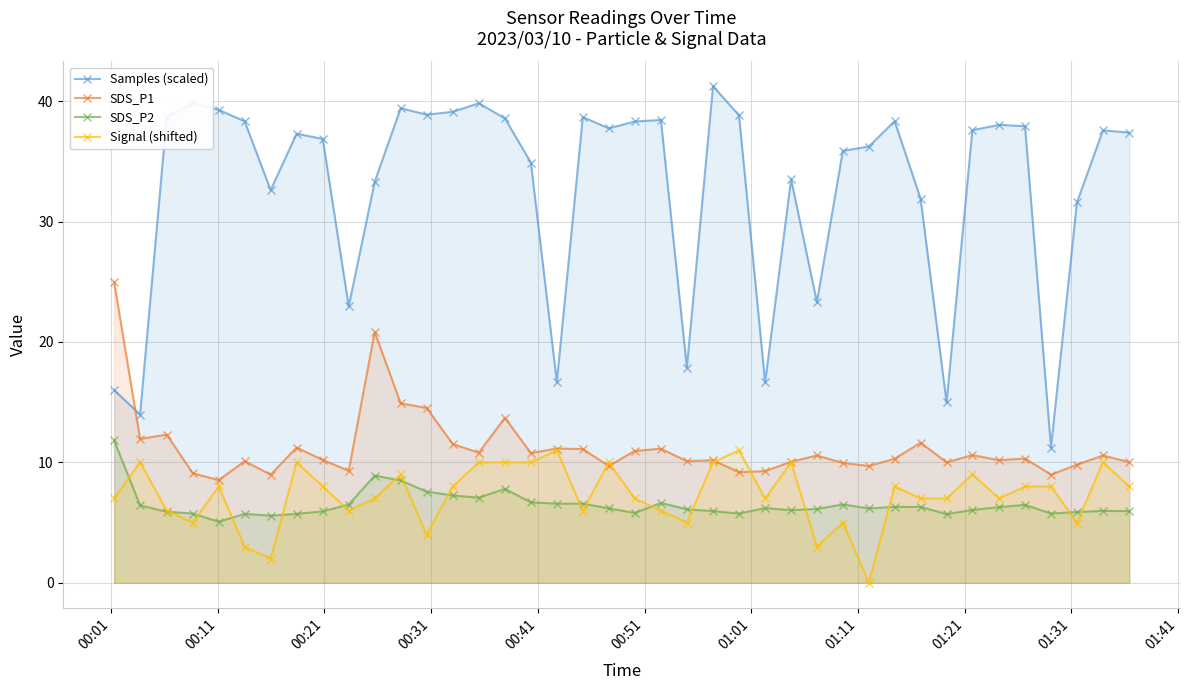

True or false: Samples (scaled) has more than 0 points higher than both neighbors.

True